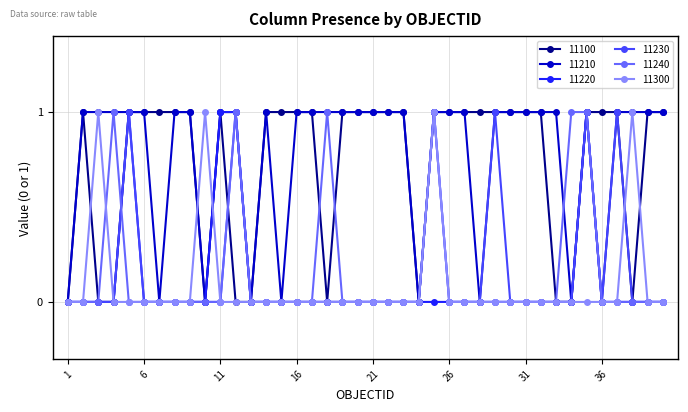

True or false: 11240 has more than 1 interior local peaks.

True